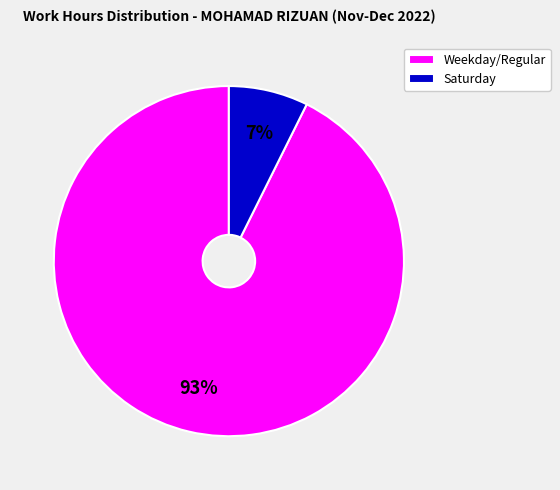

Does any single category account for the majority?

Yes